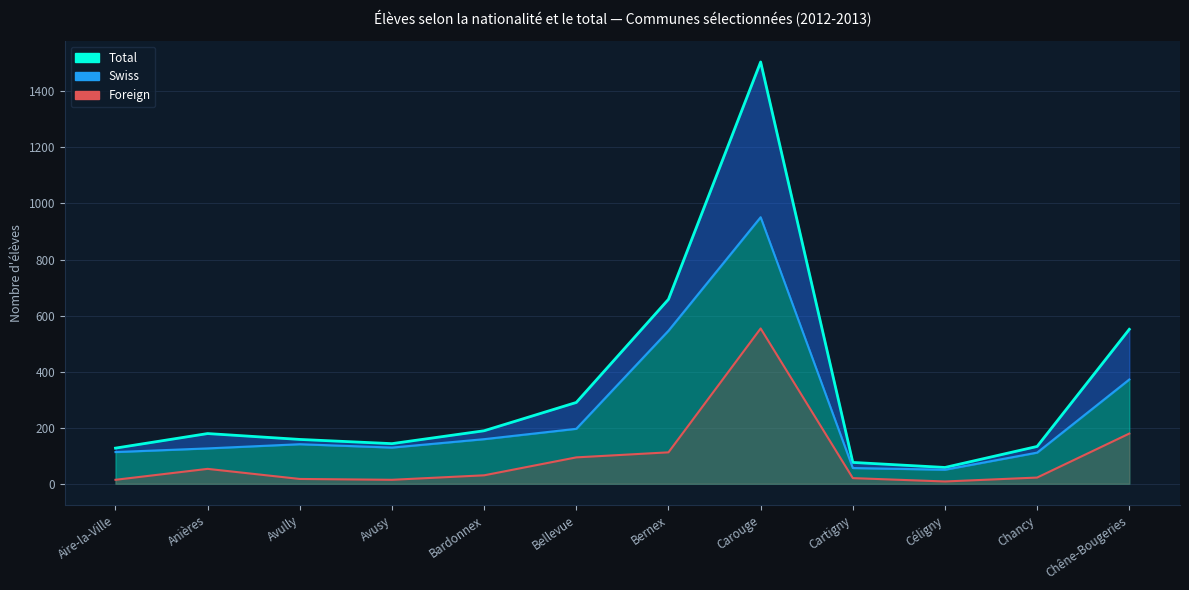

True or false: Foreign (line) has more than 1 interior local peaks.

True